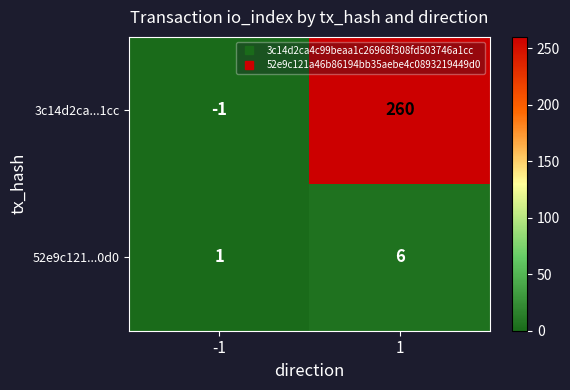

Which series has the largest total across all categories?

3c14d2ca...1cc